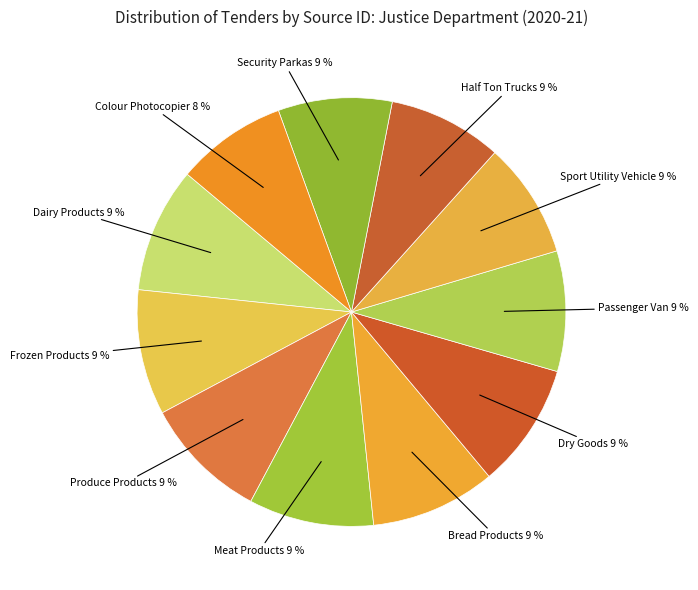

Combined, do Dry Goods and Frozen Products account for over 50%?

No